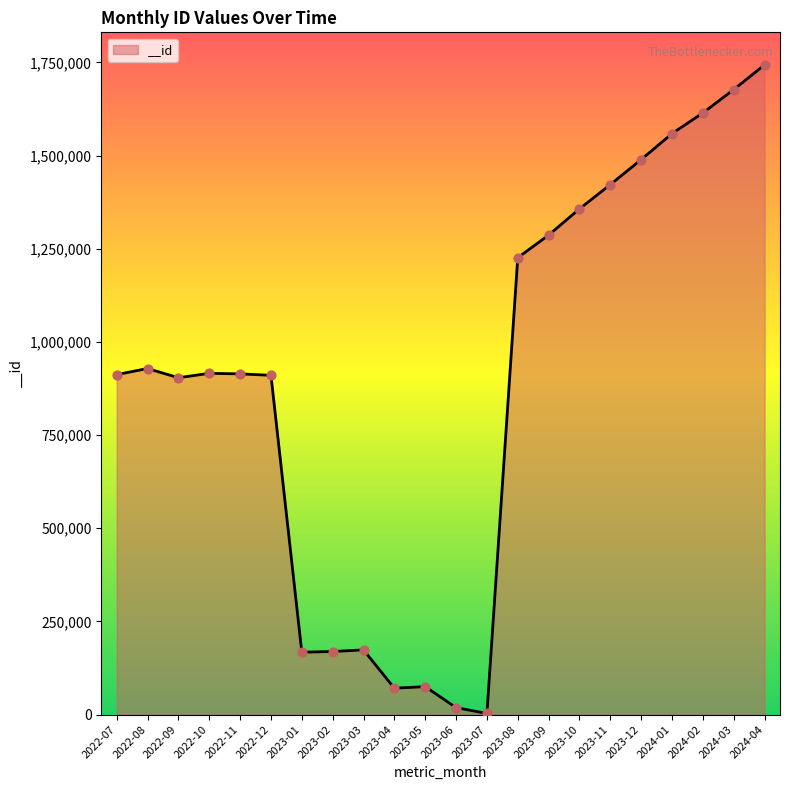

What is the change in value from 2023-01 to 2023-04?

-96692